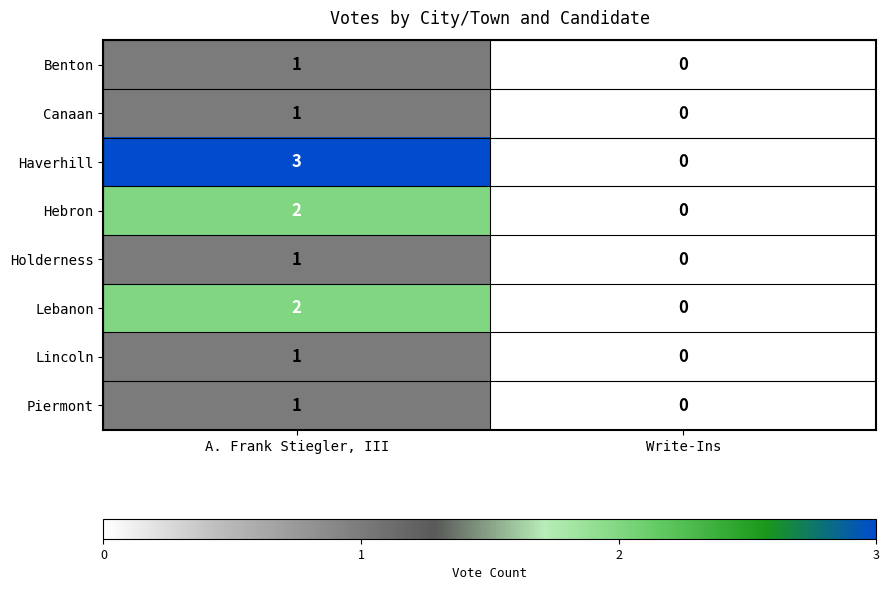

Which series has the largest total across all categories?

Haverhill